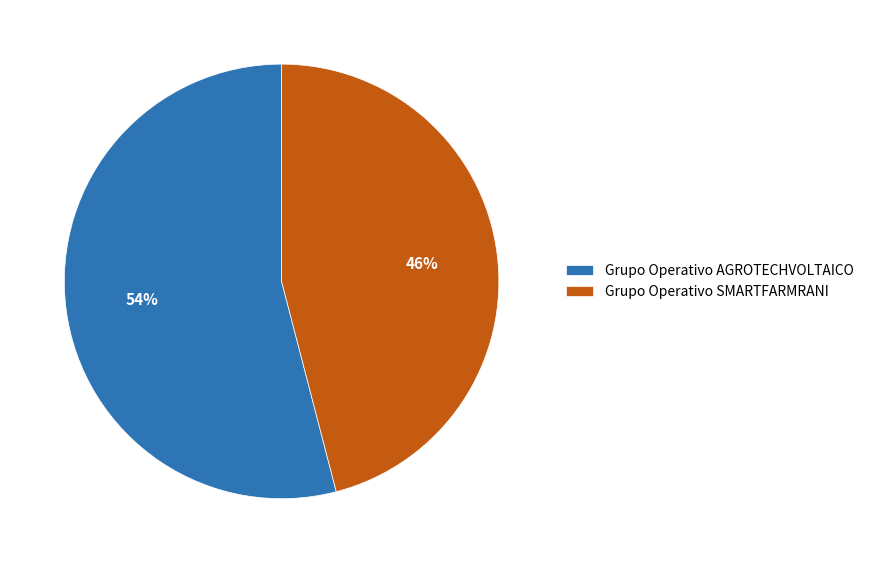

How many slices are in this pie chart?

2